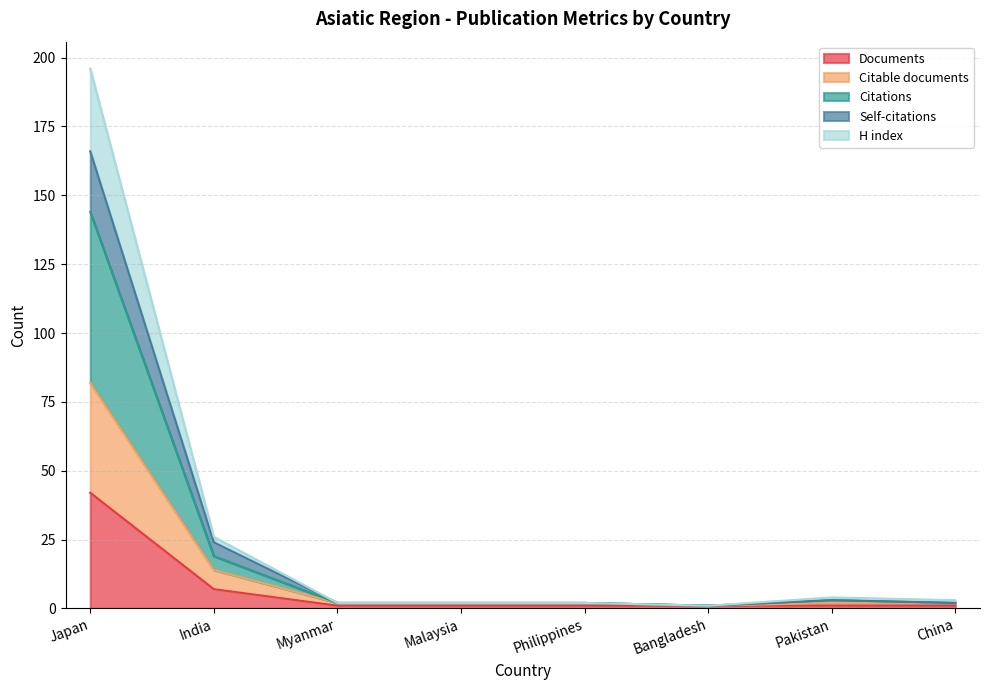

What is the difference between the Self-citations values at Malaysia and India?

22